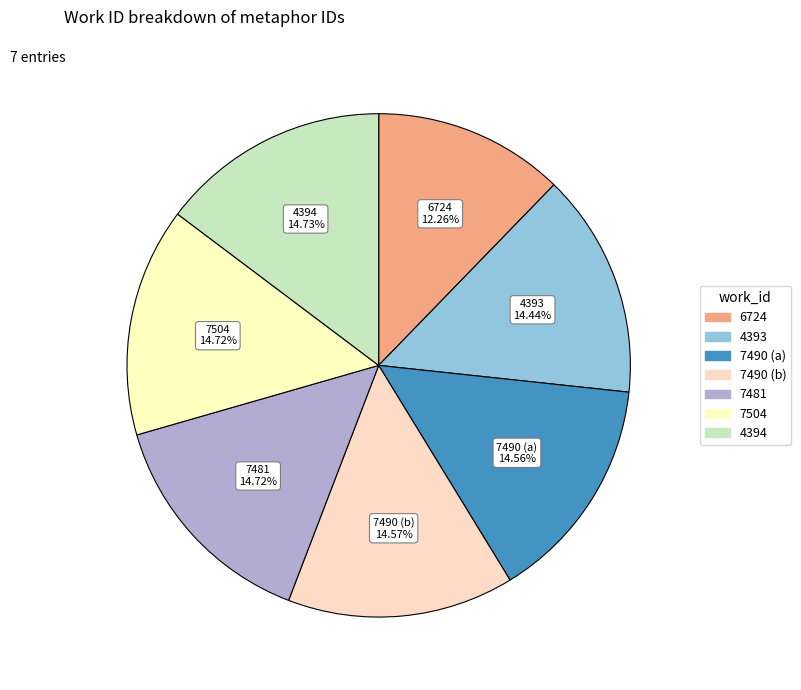

Which slice is the smallest?

6724